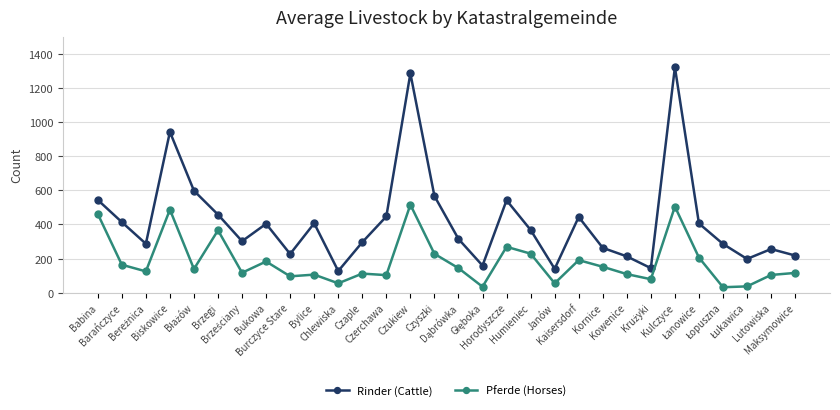

Rank the series by their maximum value, from highest to lowest.

Rinder (Cattle), Pferde (Horses)